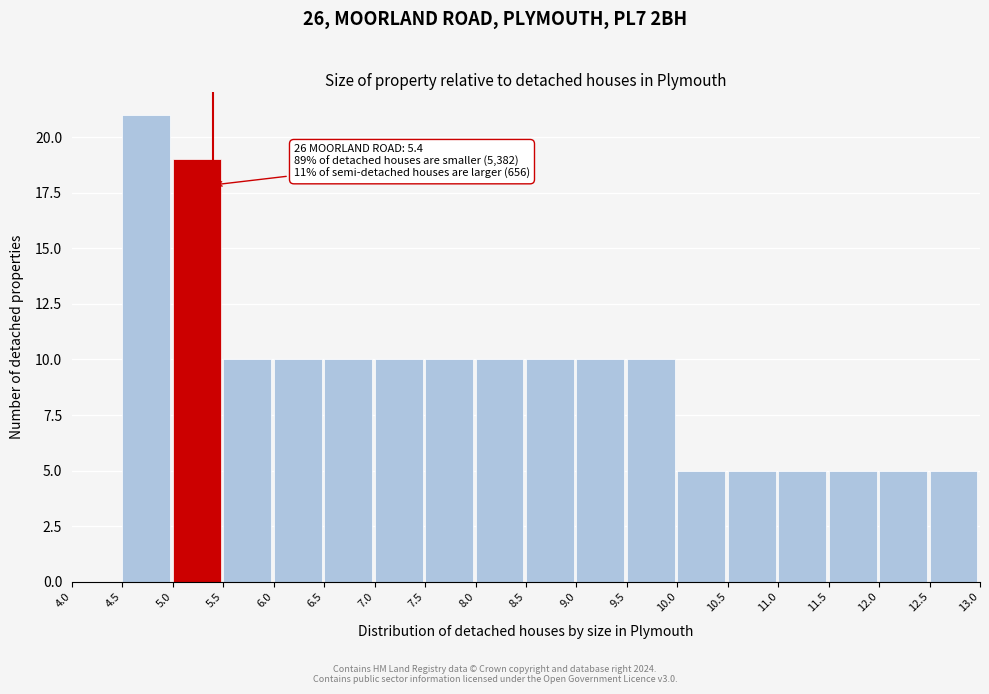

Over which range of the x-axis is the bar tallest?

4.5 to 5.0